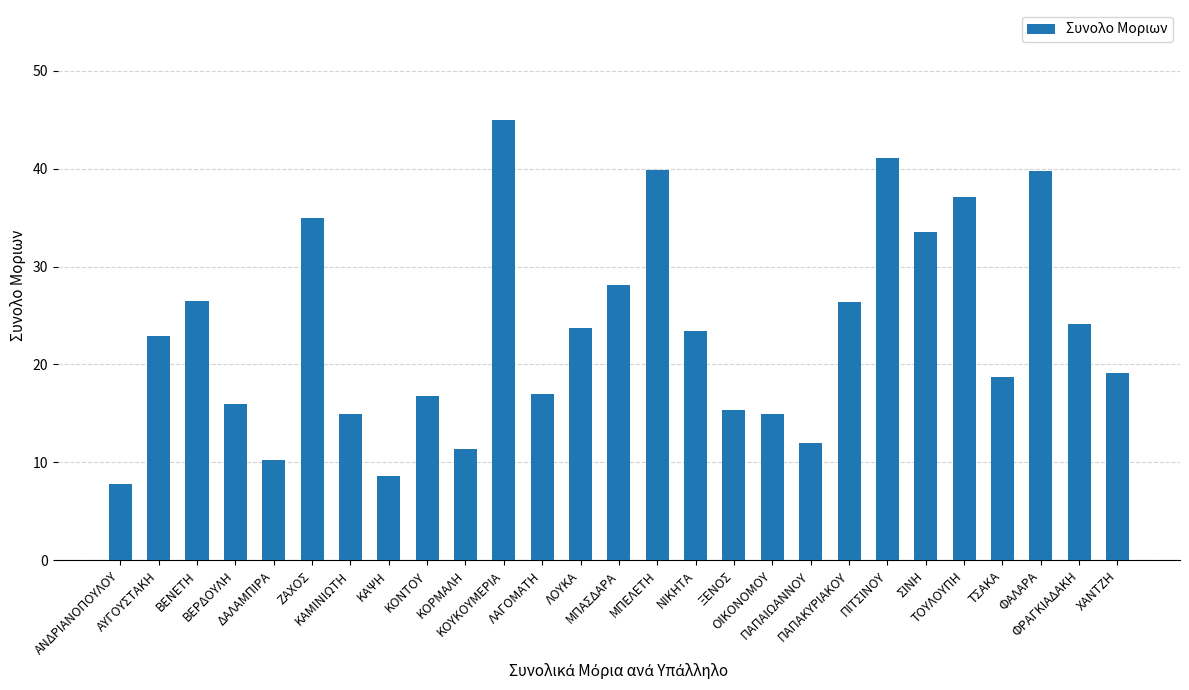

Approximately how many times larger is the value at ΚΟΝΤΟΥ compared to ΤΟΥΛΟΥΠΗ?

0.5